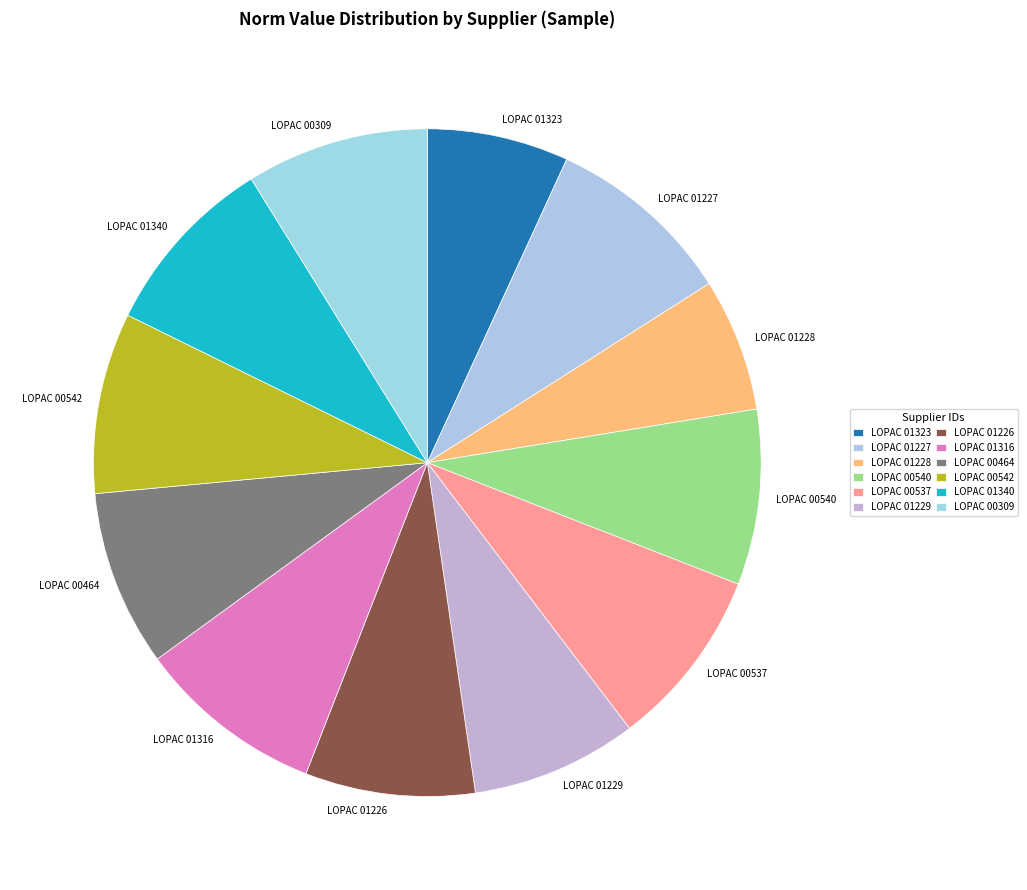

Combined, do LOPAC 00542 and LOPAC 01226 account for over 50%?

No